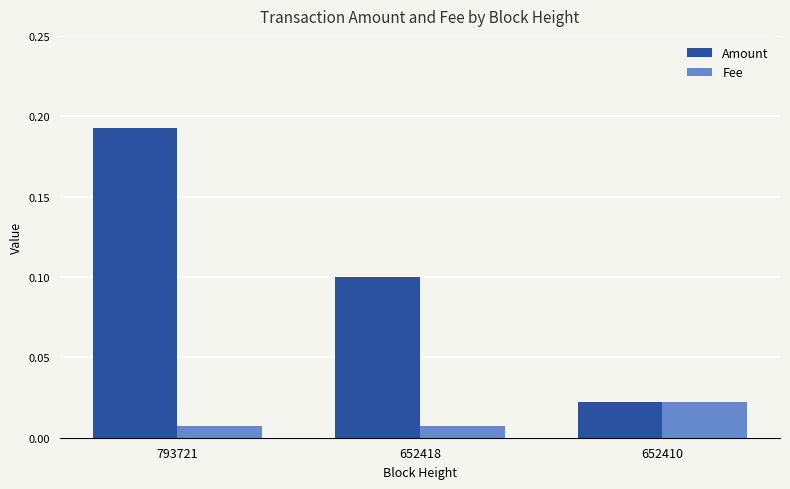

Which series has the largest range (max minus min)?

Amount